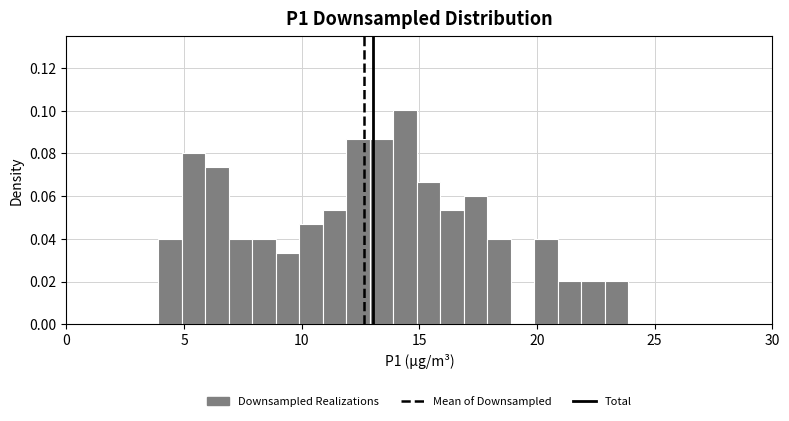

Read against the x-axis, roughly where is the centre of the tallest bar?

14.5